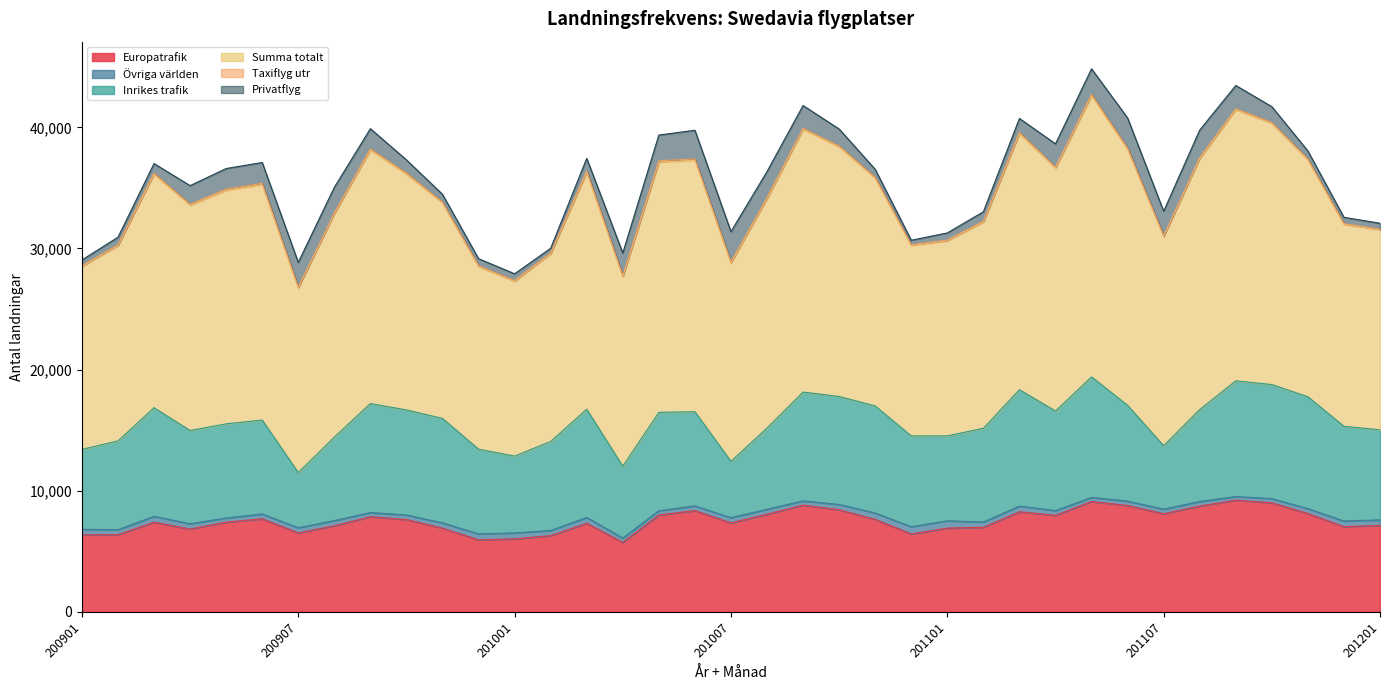

How many data points in Övriga världen are above 421?

18